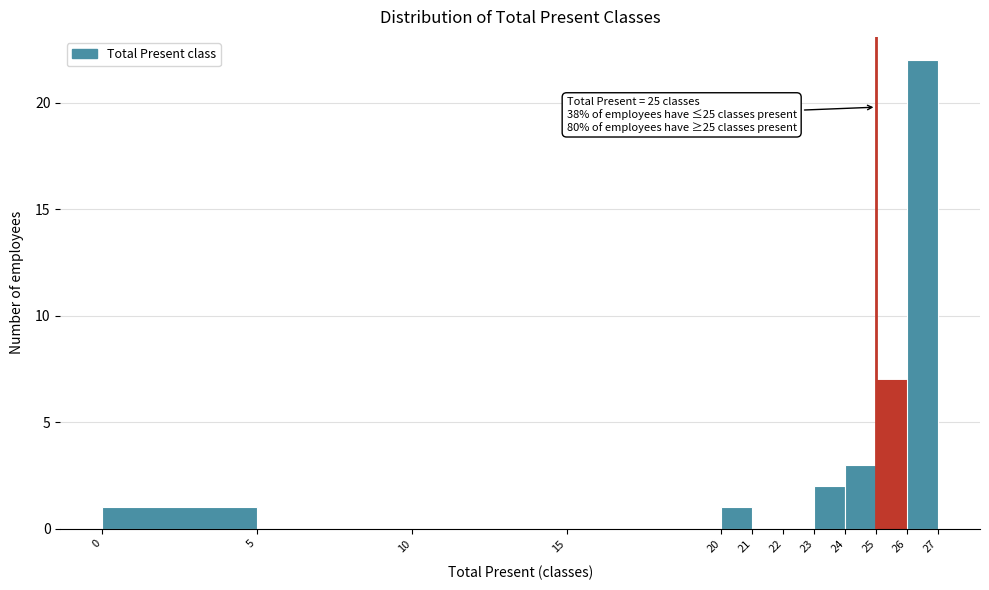

Which range on the x-axis has the tallest bar?

26 to 27